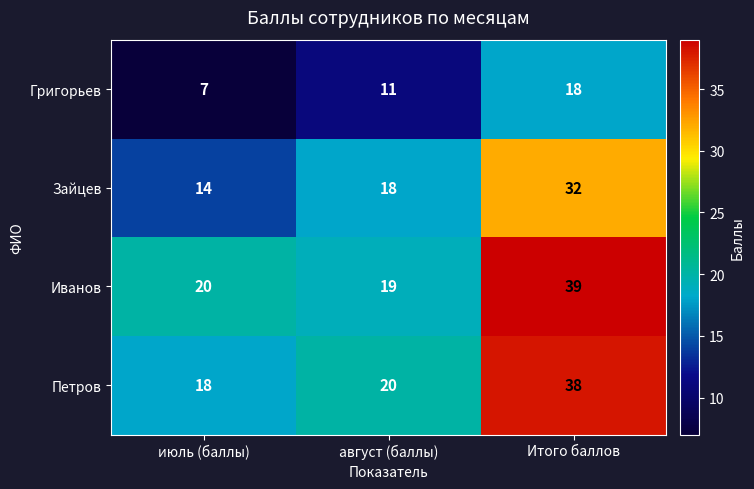

Reading right to left, extract all data points from this chart.

Григорьев: Итого баллов=18	август (баллы)=11	июль (баллы)=7
Зайцев: Итого баллов=32	август (баллы)=18	июль (баллы)=14
Иванов: Итого баллов=39	август (баллы)=19	июль (баллы)=20
Петров: Итого баллов=38	август (баллы)=20	июль (баллы)=18